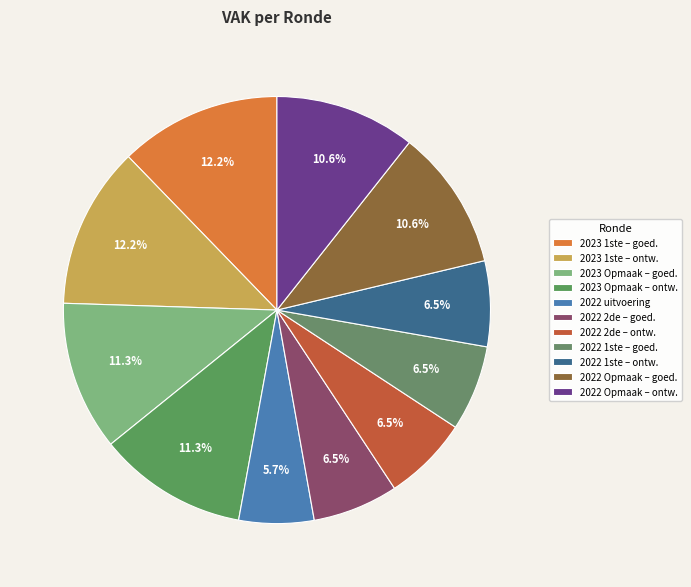

How many slices are in this pie chart?

11